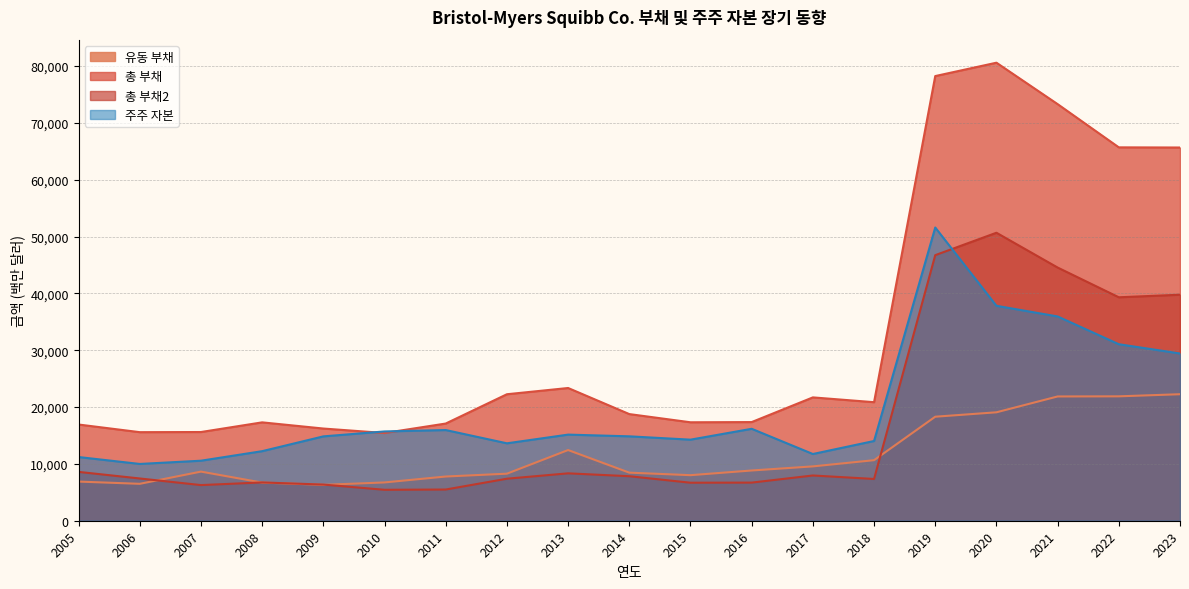

What is the value of the 주주 자본 point at the 9th from the left?

15154